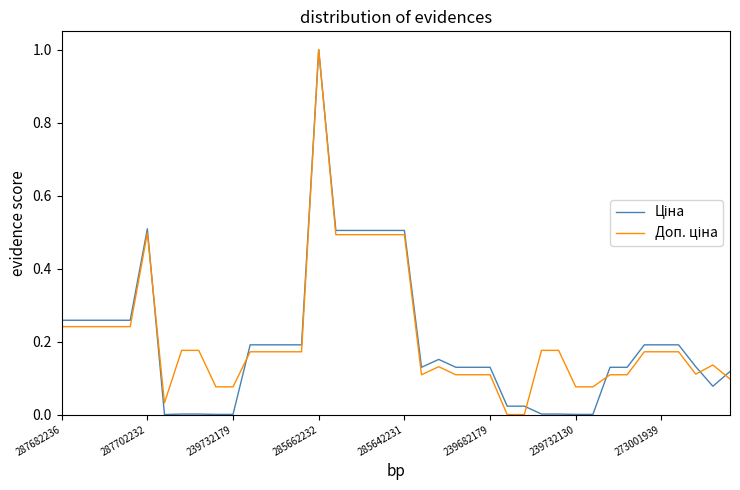

Does the chart have visible grid lines?

No